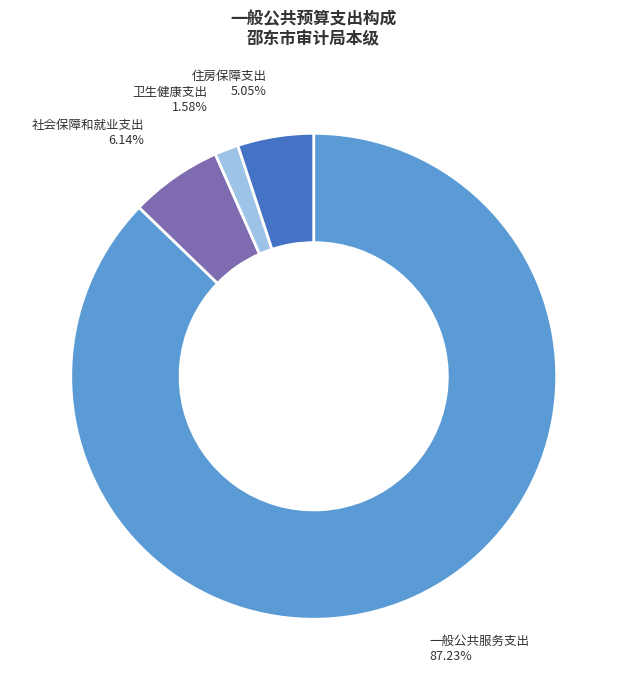

Combined, do 住房保障支出 and 社会保障和就业支出 account for over 50%?

No